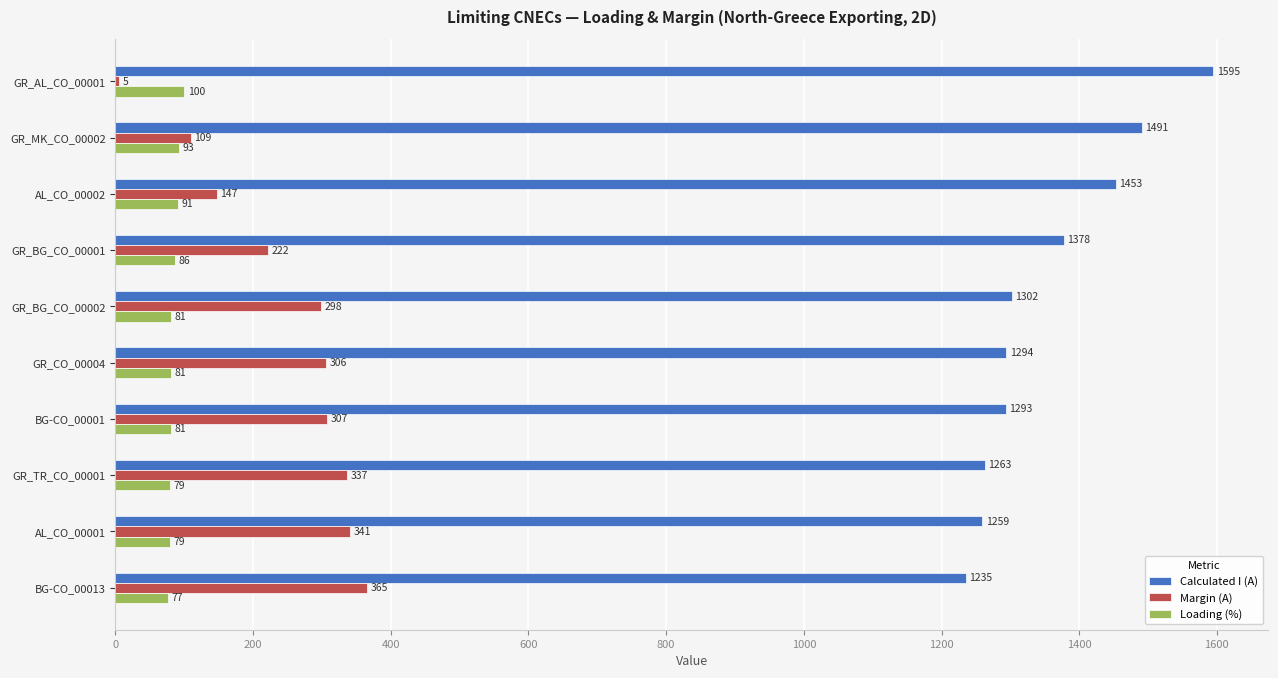

Where is Loading (%) nearest to the value 88?

GR_BG_CO_00001